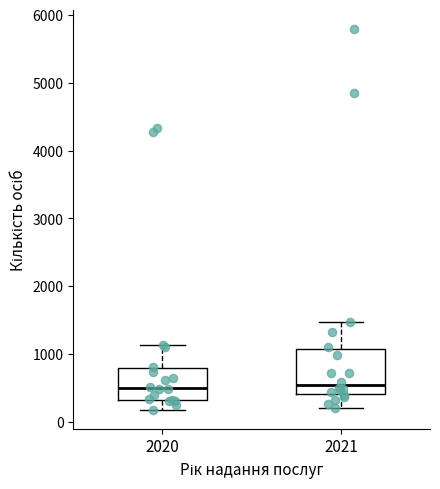

Where is the upper edge of the box at x = 2021 on the y-axis? The values are not printed on the chart, so give them approximately, as read against the axis.

1100